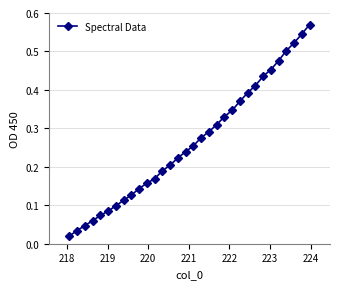

What is the sum of all values?

8.5